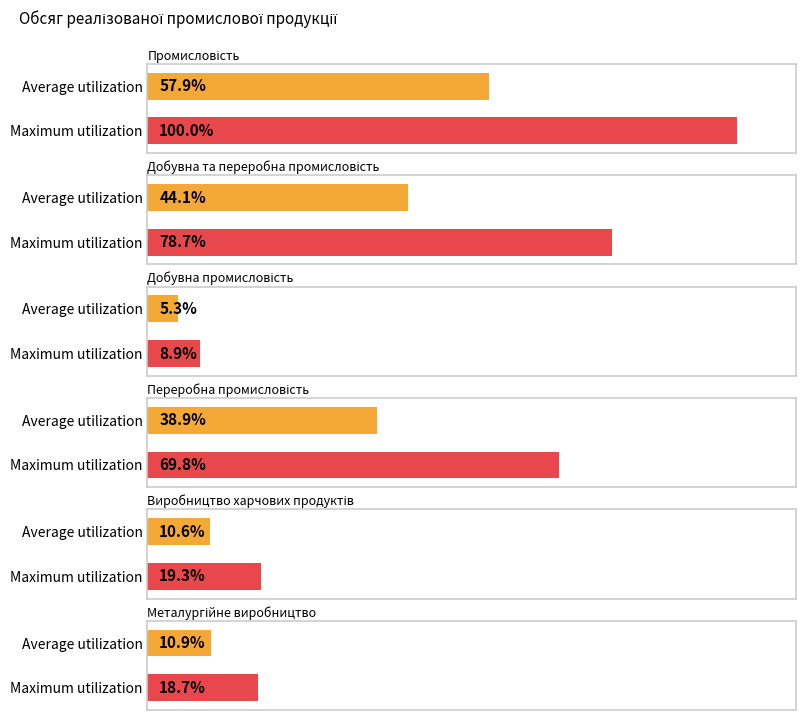

How many data points does each series have?

6